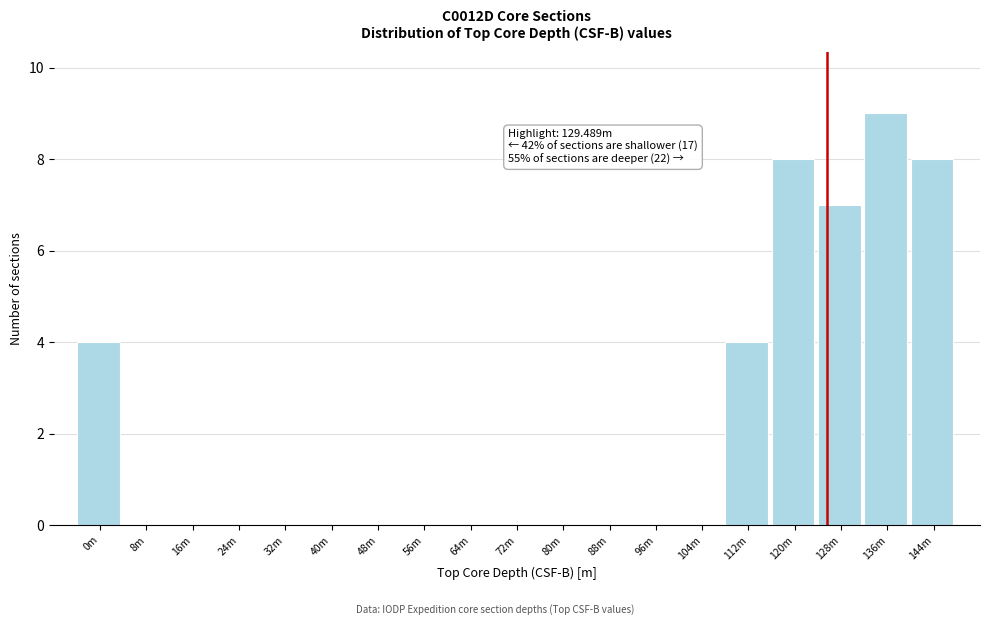

Reading left to right, list all the values displayed in this chart.

0m=4	8m=0	16m=0	24m=0	32m=0	40m=0	48m=0	56m=0	64m=0	72m=0	80m=0	88m=0	96m=0	104m=0	112m=4	120m=8	128m=7	136m=9	144m=8